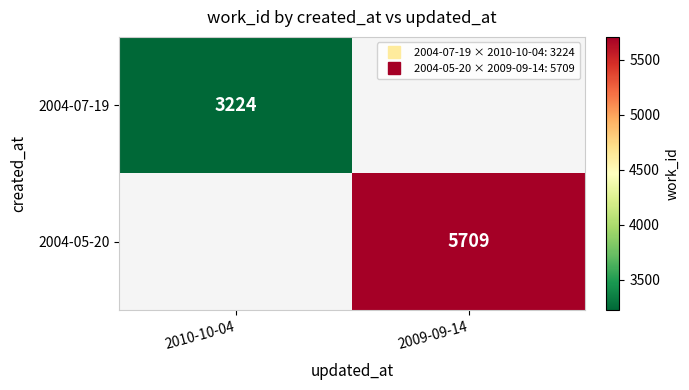

List the series in order of their overall mean, lowest first.

2004-07-19, 2004-05-20